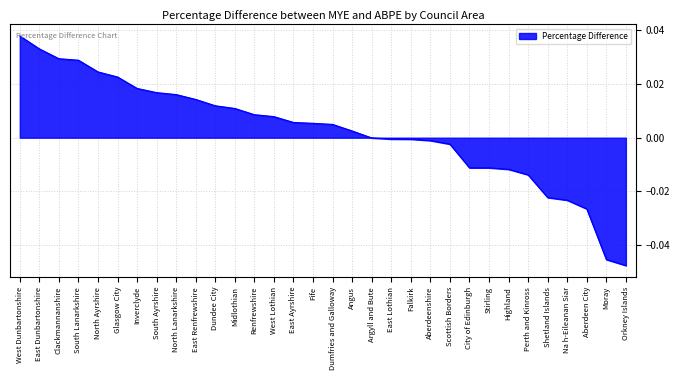

Which has a higher value, North Ayrshire or Fife?

North Ayrshire